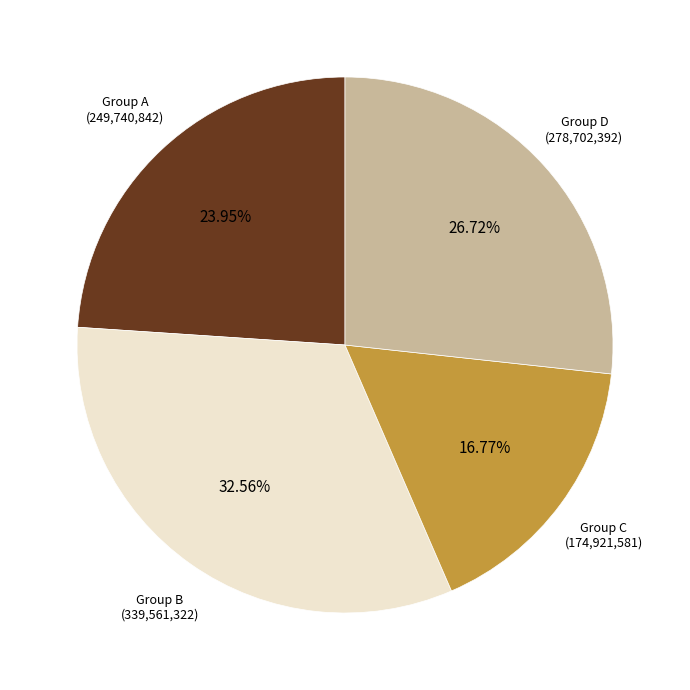

How many slices are in this pie chart?

4